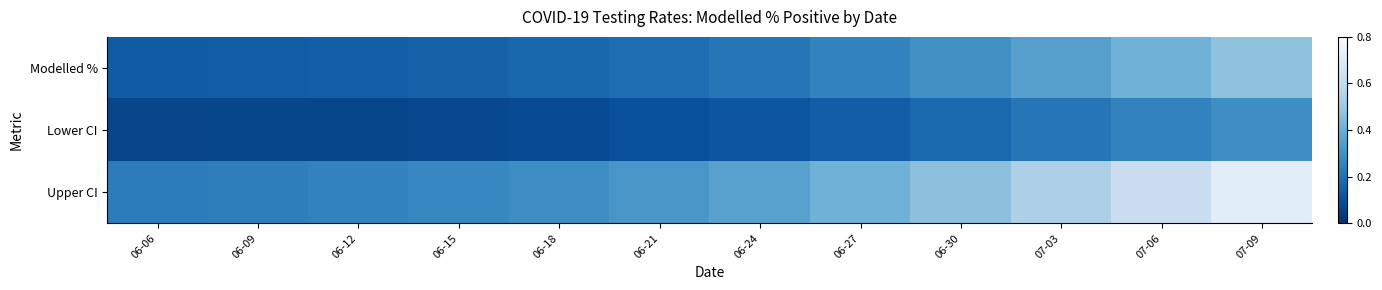

What is the total value across all series at 07-03?

1.1